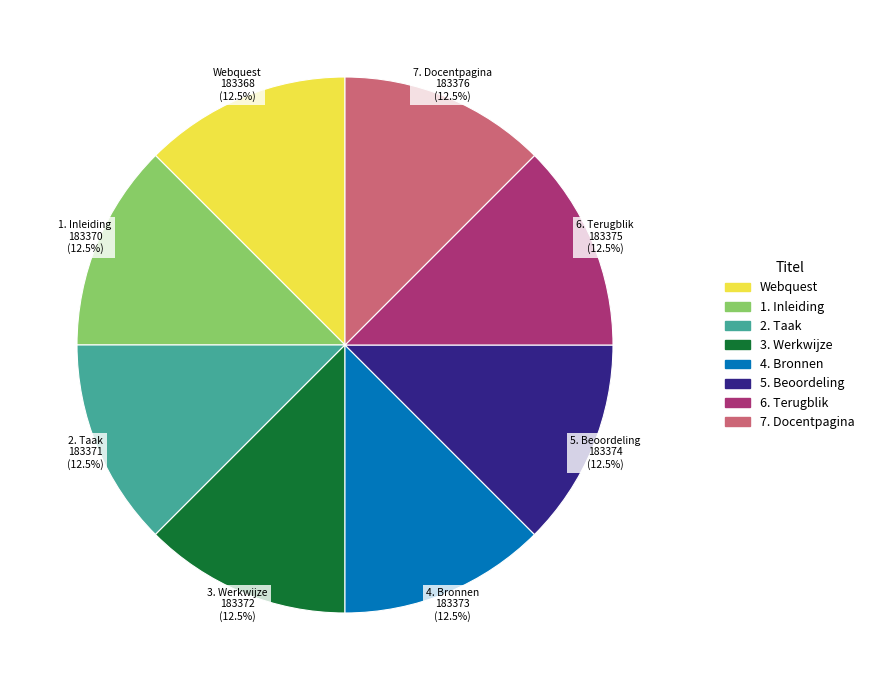

Approximately how many times larger is the value at 2. Taak compared to 7. Docentpagina?

1.0